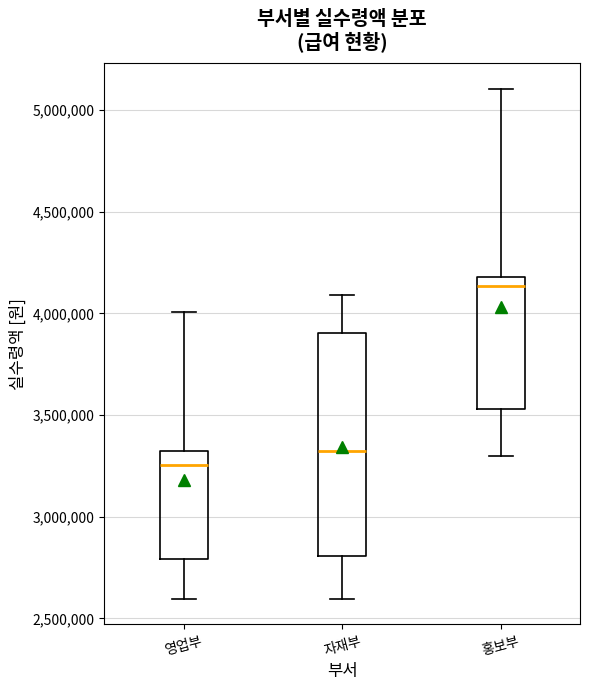

Where does the upper whisker of the box for 자재부 end on the y-axis? The values are not printed on the chart, so give them approximately, as read against the axis.

4100000